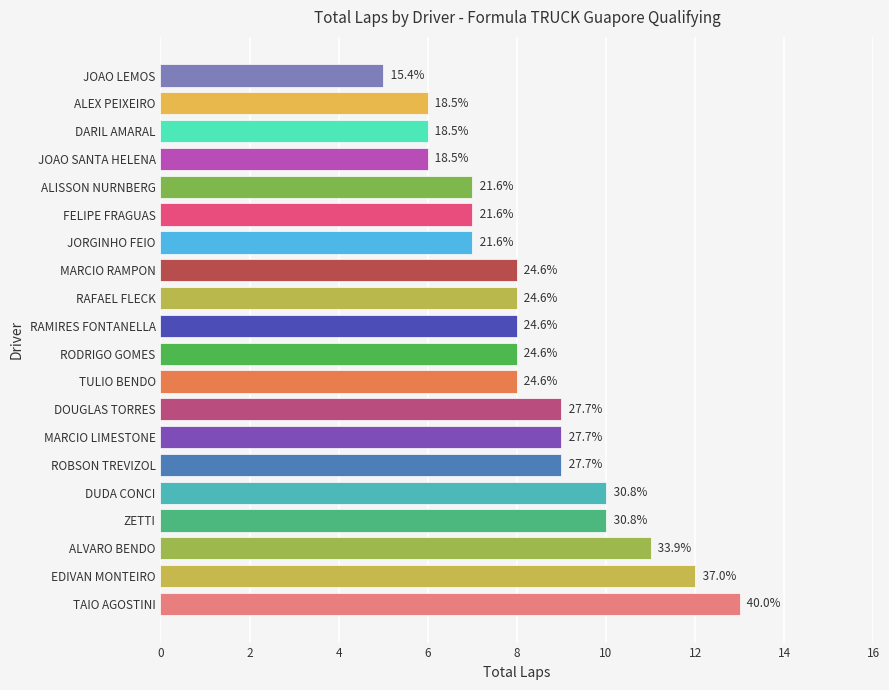

Are the bars horizontal?

Yes